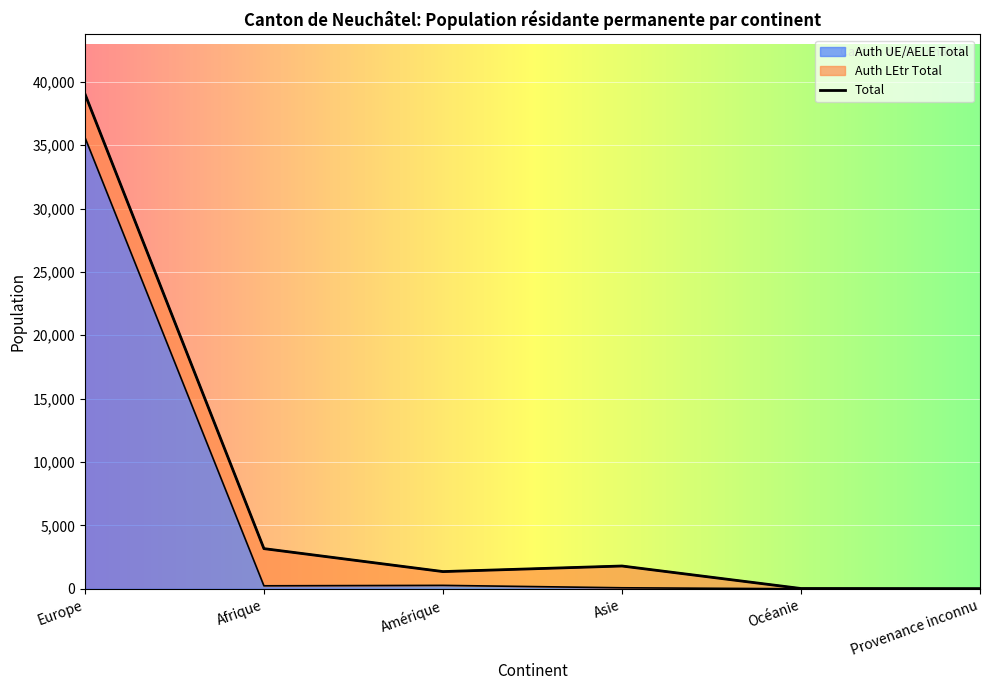

What position from the right is Asie?

3